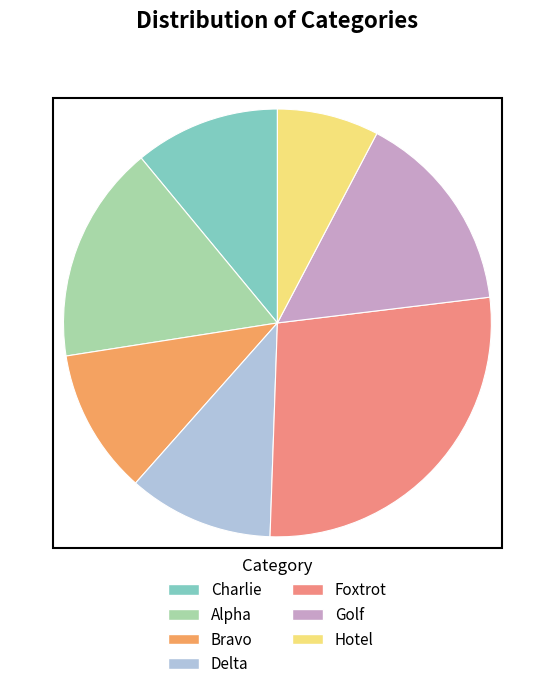

Which has a higher value, Delta or Foxtrot?

Foxtrot